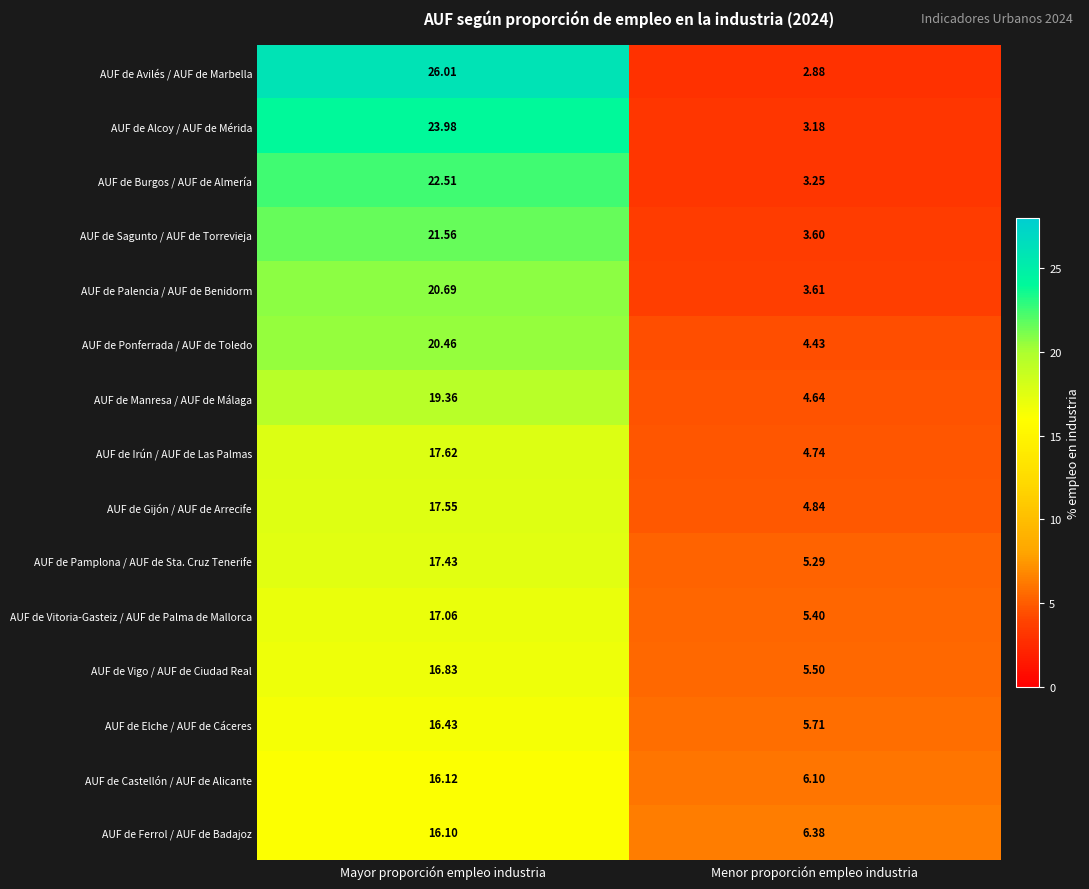

Which series has the largest total across all categories?

AUF de Avilés / AUF de Marbella